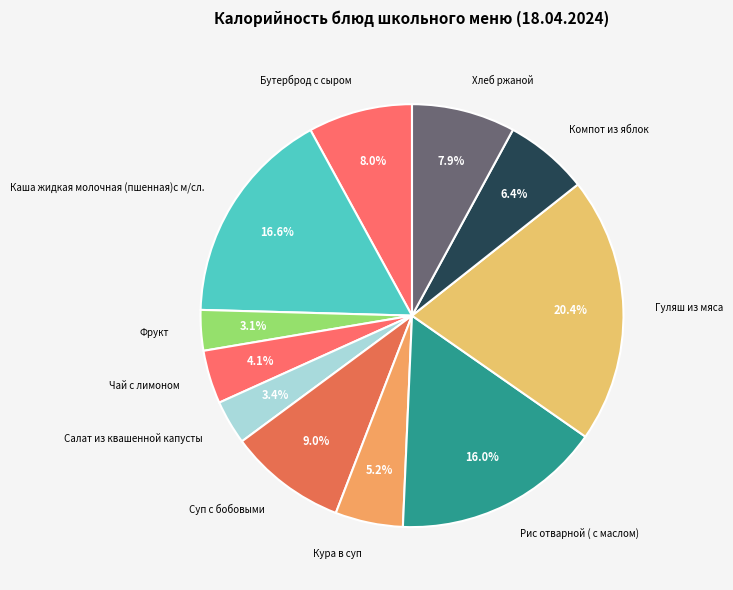

How many segments does this pie chart have?

11